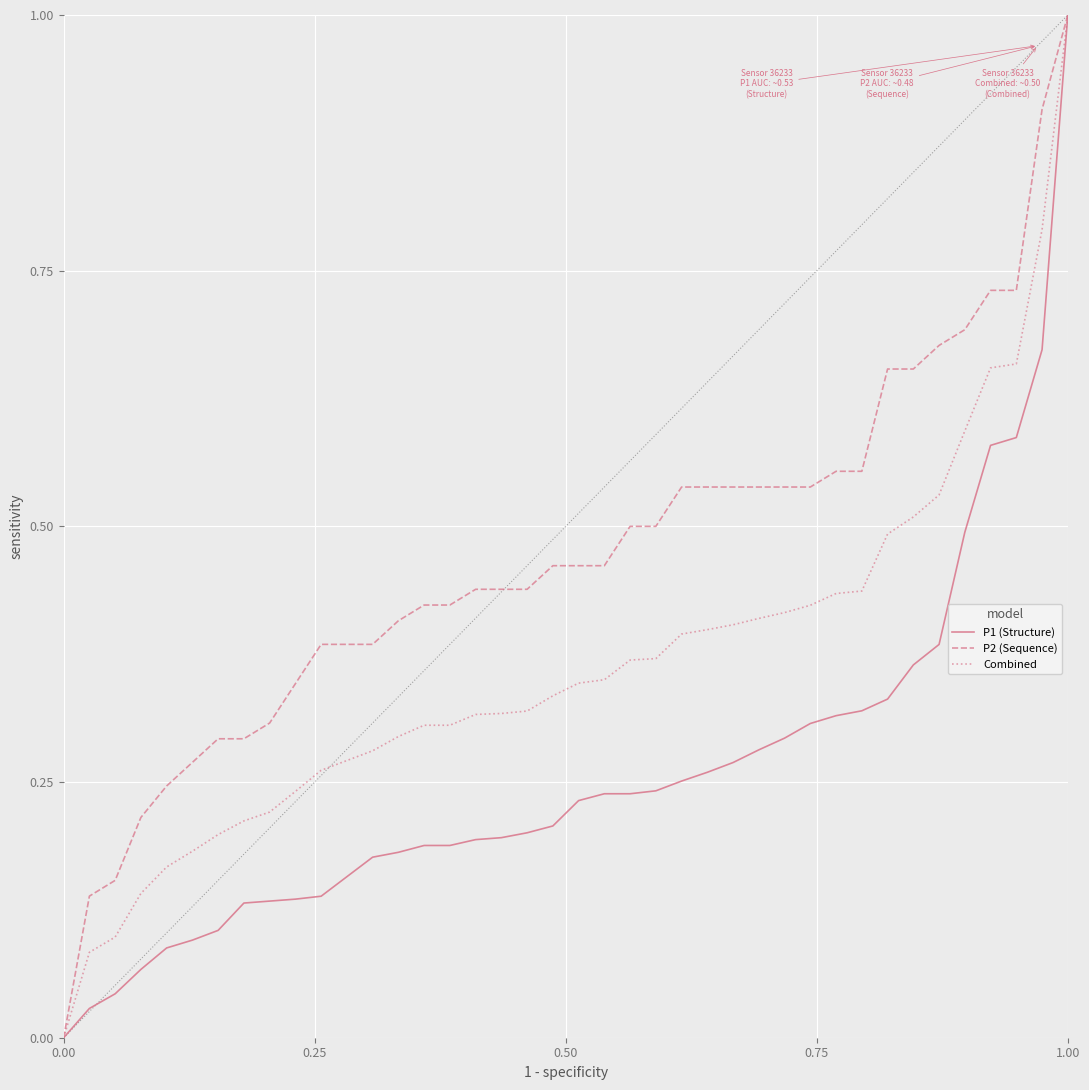

Rank the series by their average value, from highest to lowest.

P2 (Sequence), Combined, P1 (Structure)